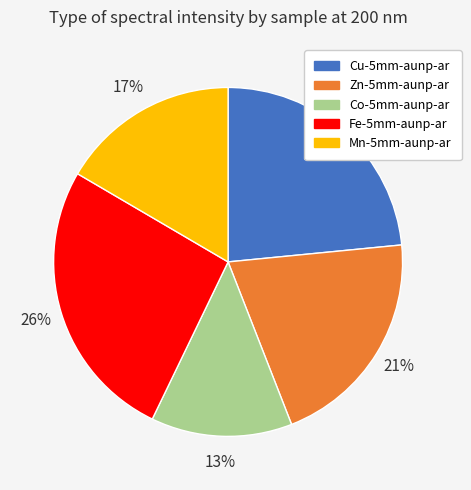

To the nearest percent, what is the difference between the largest and smallest slice percentages?

13%